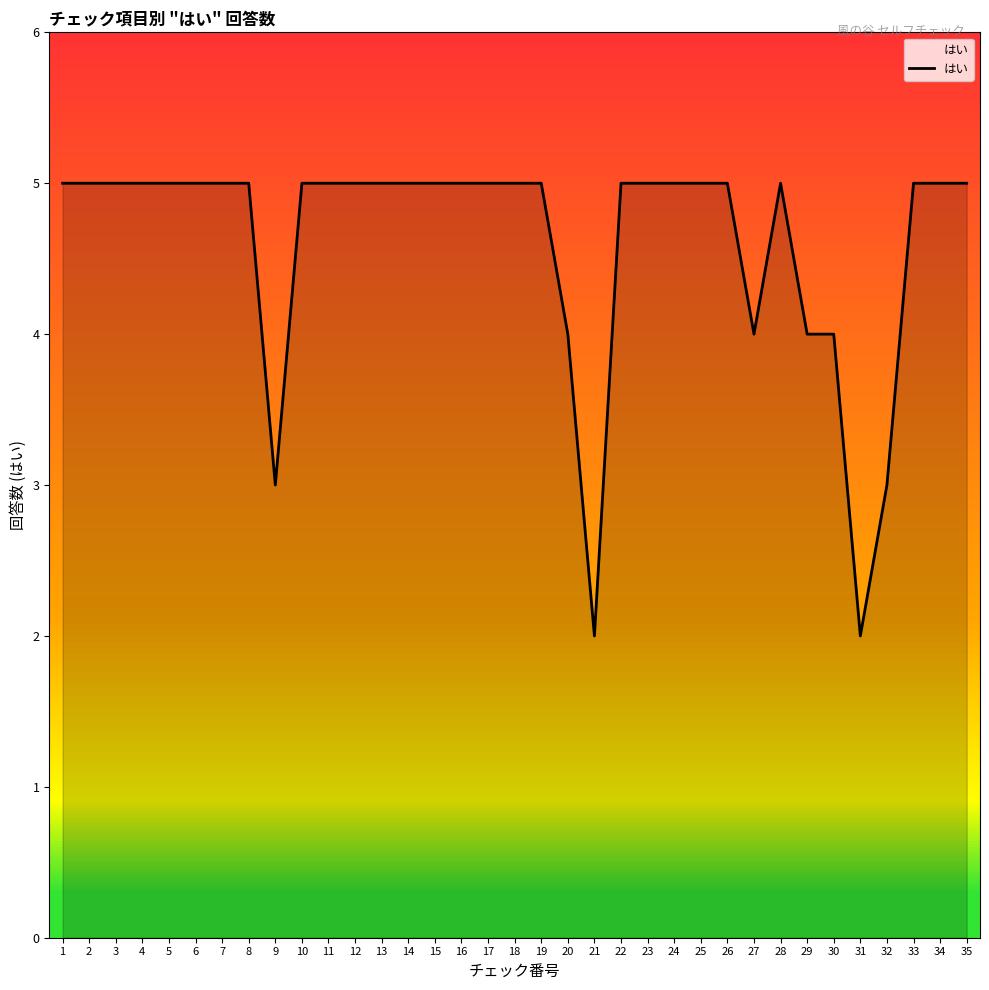

The chart shows a value of 3 at 9. True or false?

True